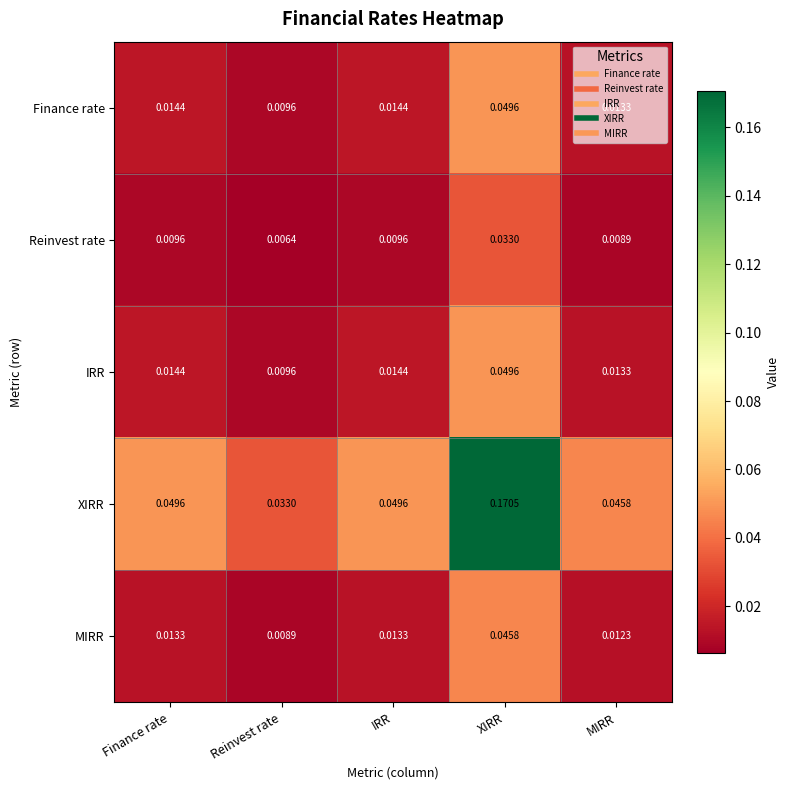

At which category does the chart reach its peak across all series?

XIRR